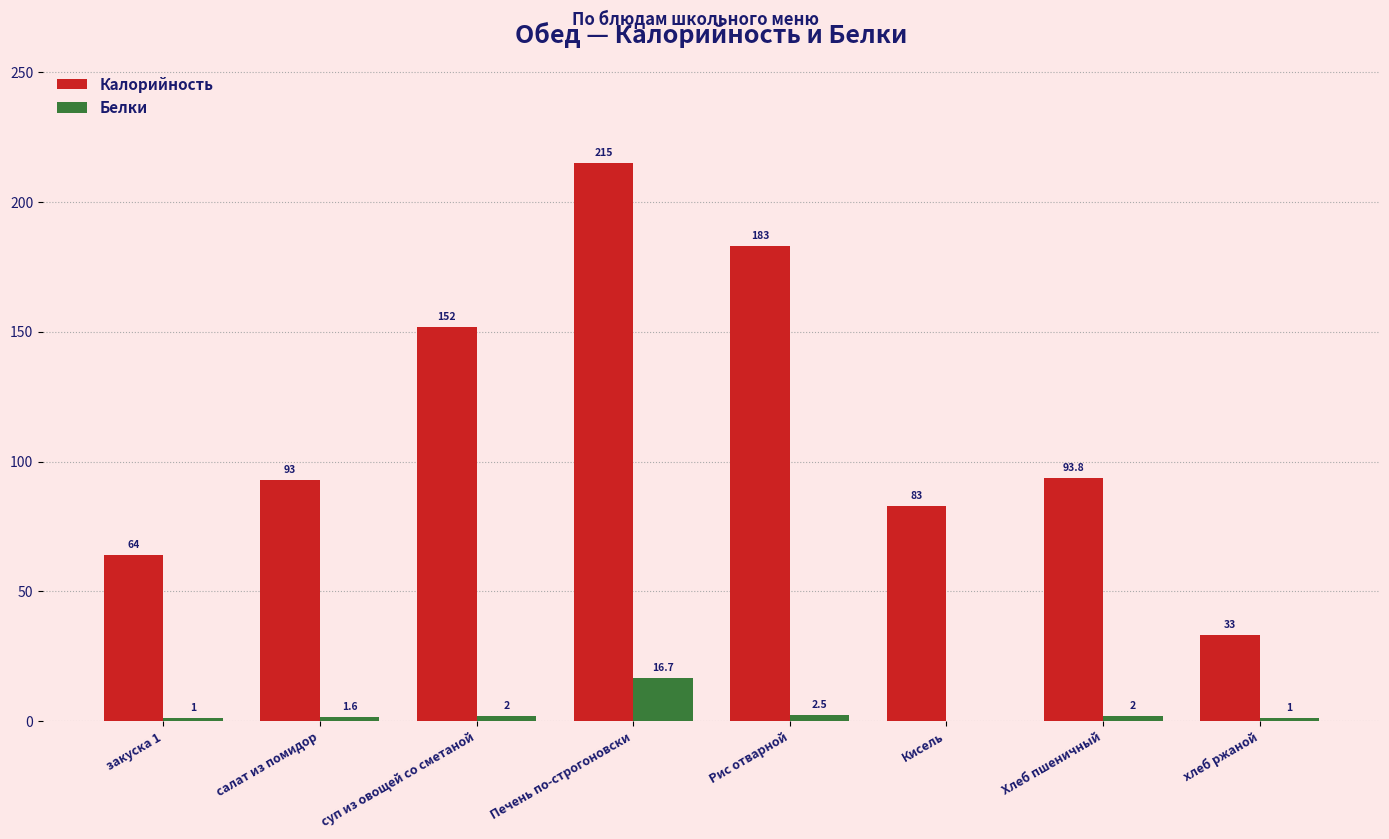

Reading left to right, extract all data points from this chart.

Калорийность: закуска 1=64.0	салат из помидор=93.0	суп из овощей со сметаной=152.0	Печень по-строгоновски=215.0	Рис отварной=183.0	Кисель=83.0	Хлеб пшеничный=93.8	хлеб ржаной=33.0
Белки: закуска 1=1.0	салат из помидор=1.6	суп из овощей со сметаной=2.0	Печень по-строгоновски=16.7	Рис отварной=2.5	Кисель=0.0	Хлеб пшеничный=2.0	хлеб ржаной=1.0